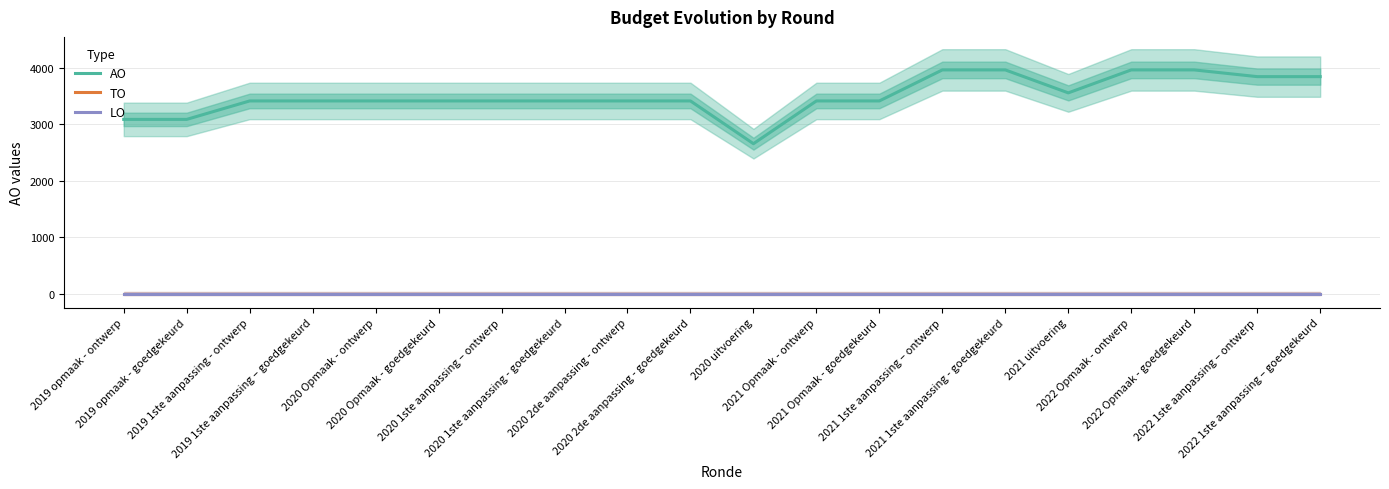

At which label is TO closest to 0?

2019 opmaak - ontwerp